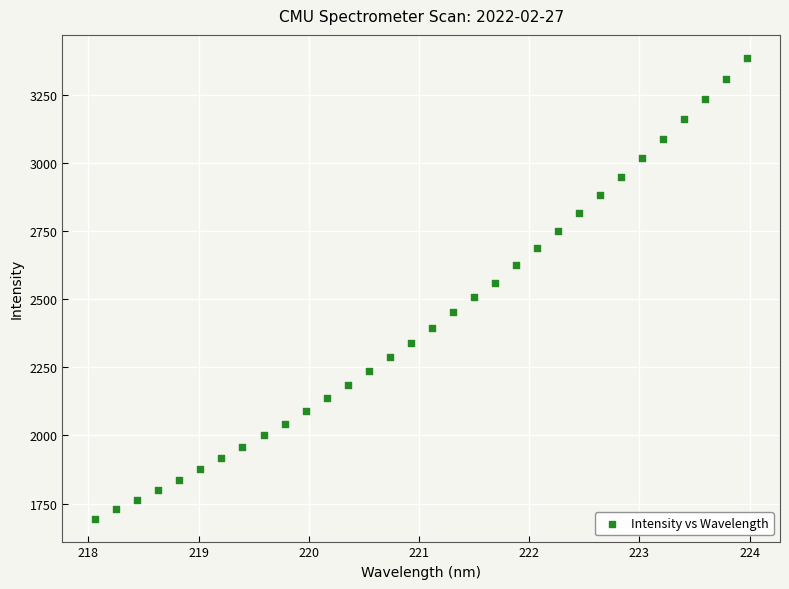

What is the range of Y values (max minus min)?

1691.5